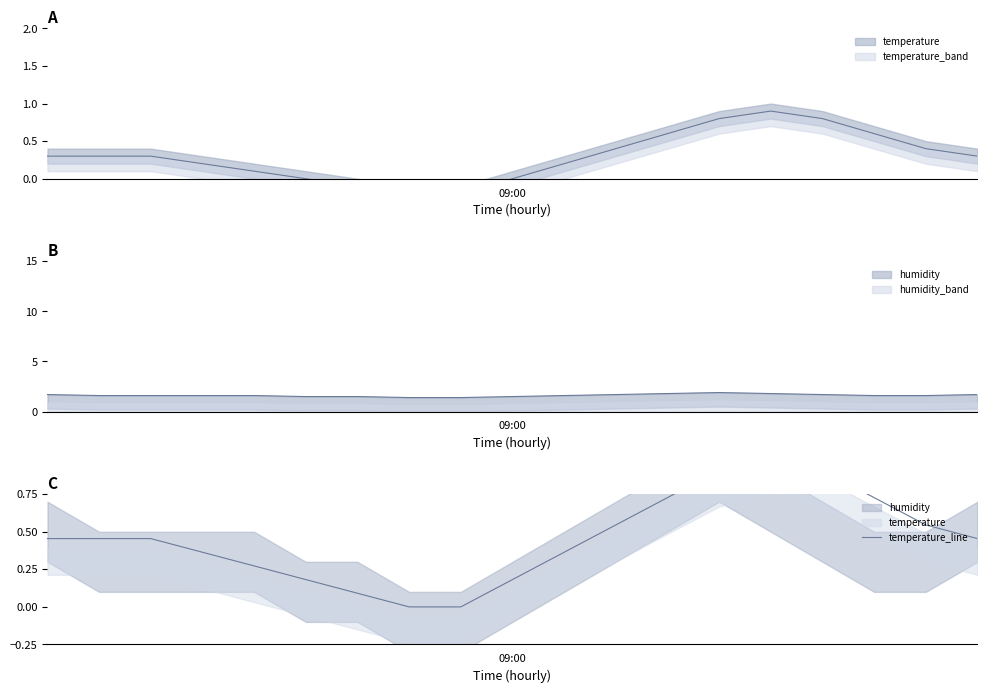

How many points are higher than both their immediate neighbors (excluding endpoints)?

1